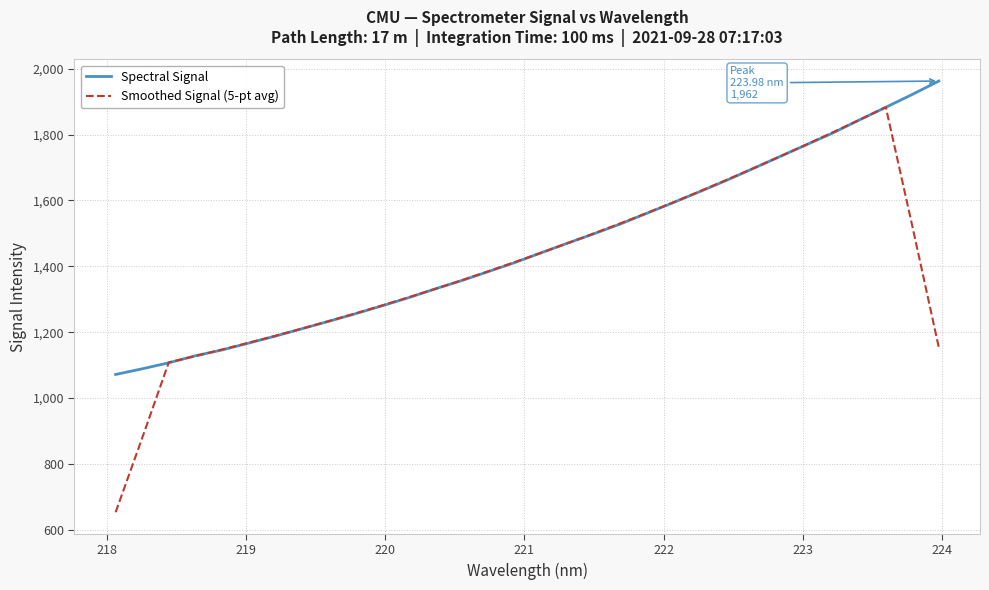

Which series has the widest spread of values?

Smoothed Signal (5-pt avg)